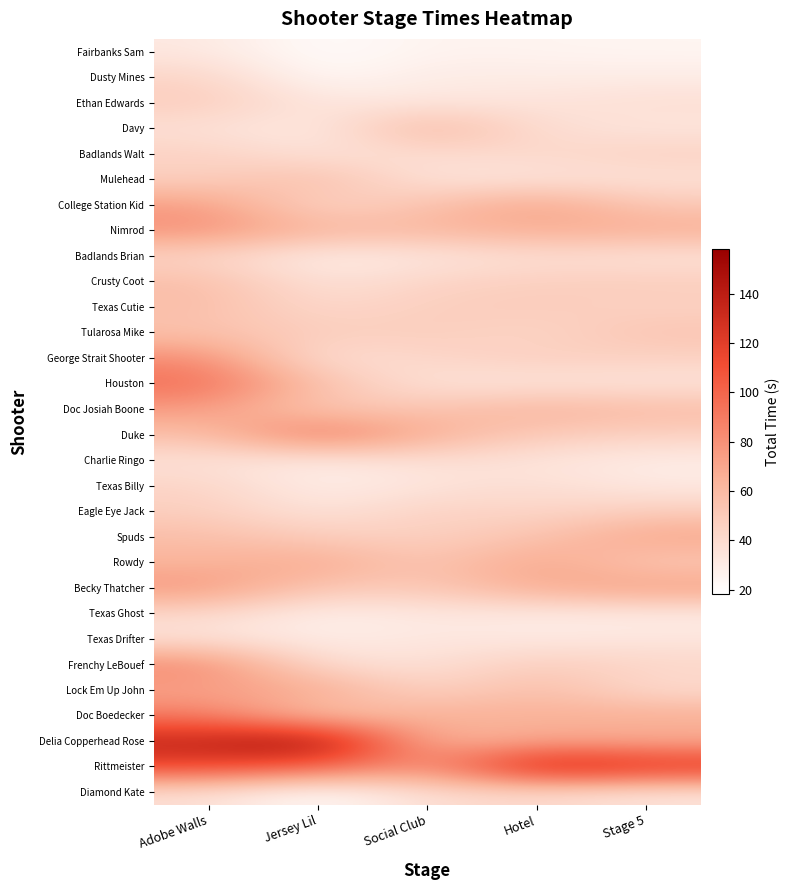

Reading left to right, what are all the values shown in this chart?

Fairbanks Sam: Adobe Walls=32.3	Jersey Lil=19.2	Social Club=25.9	Hotel=25.1	Stage 5=24.4
Dusty Mines: Adobe Walls=44.2	Jersey Lil=21.4	Social Club=30.6	Hotel=29.7	Stage 5=29.7
Ethan Edwards: Adobe Walls=49.0	Jersey Lil=33.4	Social Club=33.2	Hotel=34.5	Stage 5=38.4
Davy: Adobe Walls=36.3	Jersey Lil=29.6	Social Club=64.9	Hotel=38.4	Stage 5=33.5
Badlands Walt: Adobe Walls=46.0	Jersey Lil=34.7	Social Club=39.5	Hotel=41.6	Stage 5=46.3
Mulehead: Adobe Walls=46.1	Jersey Lil=59.7	Social Club=33.5	Hotel=34.6	Stage 5=35.7
College Station Kid: Adobe Walls=75.7	Jersey Lil=41.5	Social Club=55.2	Hotel=73.6	Stage 5=51.6
Nimrod: Adobe Walls=80.2	Jersey Lil=63.2	Social Club=61.8	Hotel=67.1	Stage 5=67.1
Badlands Brian: Adobe Walls=42.9	Jersey Lil=27.7	Social Club=32.1	Hotel=37.9	Stage 5=34.2
Crusty Coot: Adobe Walls=57.8	Jersey Lil=35.3	Social Club=44.4	Hotel=47.6	Stage 5=49.0
Texas Cutie: Adobe Walls=57.9	Jersey Lil=40.7	Social Club=47.9	Hotel=49.2	Stage 5=45.4
Tularosa Mike: Adobe Walls=55.3	Jersey Lil=47.9	Social Club=48.4	Hotel=43.1	Stage 5=53.7
George Strait Shooter: Adobe Walls=82.6	Jersey Lil=35.5	Social Club=43.2	Hotel=47.5	Stage 5=45.7
Houston: Adobe Walls=96.4	Jersey Lil=56.8	Social Club=34.5	Hotel=34.2	Stage 5=34.0
Doc Josiah Boone: Adobe Walls=74.7	Jersey Lil=51.0	Social Club=54.0	Hotel=64.0	Stage 5=59.5
Duke: Adobe Walls=56.8	Jersey Lil=96.2	Social Club=65.8	Hotel=50.2	Stage 5=46.0
Charlie Ringo: Adobe Walls=35.5	Jersey Lil=29.4	Social Club=37.5	Hotel=33.9	Stage 5=29.4
Texas Billy: Adobe Walls=44.5	Jersey Lil=27.8	Social Club=34.3	Hotel=39.0	Stage 5=31.3
Eagle Eye Jack: Adobe Walls=47.5	Jersey Lil=34.3	Social Club=46.3	Hotel=42.6	Stage 5=48.4
Spuds: Adobe Walls=58.0	Jersey Lil=48.1	Social Club=46.2	Hotel=54.5	Stage 5=72.2
Rowdy: Adobe Walls=62.8	Jersey Lil=70.5	Social Club=51.5	Hotel=72.5	Stage 5=50.0
Becky Thatcher: Adobe Walls=78.1	Jersey Lil=52.2	Social Club=51.5	Hotel=68.2	Stage 5=75.0
Texas Ghost: Adobe Walls=41.3	Jersey Lil=26.8	Social Club=32.2	Hotel=29.9	Stage 5=29.5
Texas Drifter: Adobe Walls=35.4	Jersey Lil=29.0	Social Club=32.9	Hotel=31.1	Stage 5=33.3
Frenchy LeBouef: Adobe Walls=85.3	Jersey Lil=38.6	Social Club=36.4	Hotel=49.2	Stage 5=43.2
Lock Em Up John: Adobe Walls=71.2	Jersey Lil=71.1	Social Club=43.2	Hotel=59.6	Stage 5=39.7
Doc Boedecker: Adobe Walls=90.2	Jersey Lil=52.1	Social Club=66.6	Hotel=64.9	Stage 5=67.5
Delia Copperhead Rose: Adobe Walls=136.8	Jersey Lil=158.1	Social Club=60.0	Hotel=69.4	Stage 5=65.9
Rittmeister: Adobe Walls=115.3	Jersey Lil=103.6	Social Club=79.1	Hotel=142.5	Stage 5=129.2
Diamond Kate: Adobe Walls=37.1	Jersey Lil=18.1	Social Club=38.6	Hotel=40.2	Stage 5=33.5